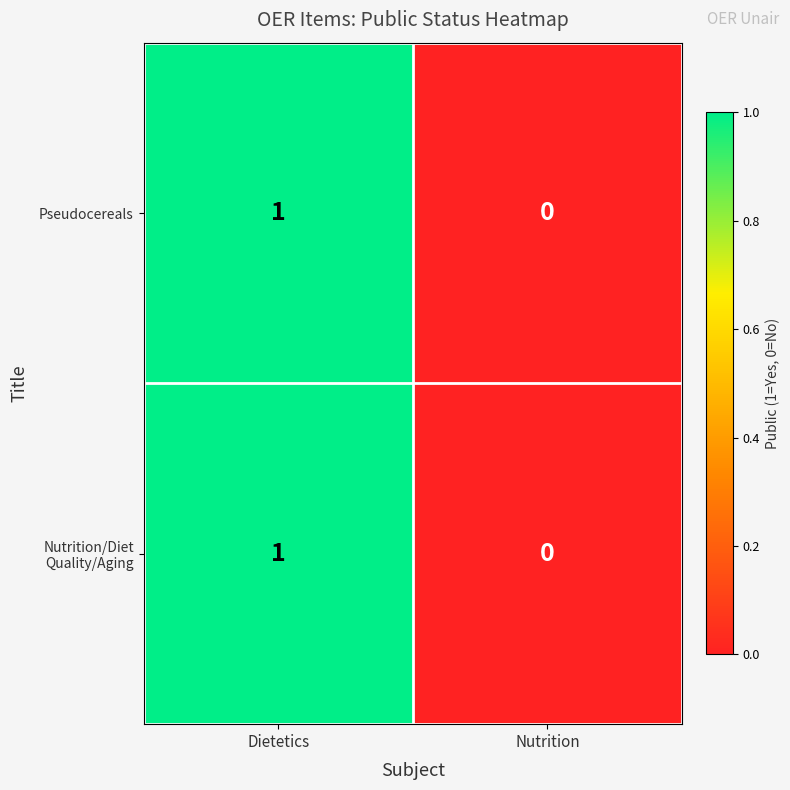

At which category is the sum across all series the highest?

Dietetics